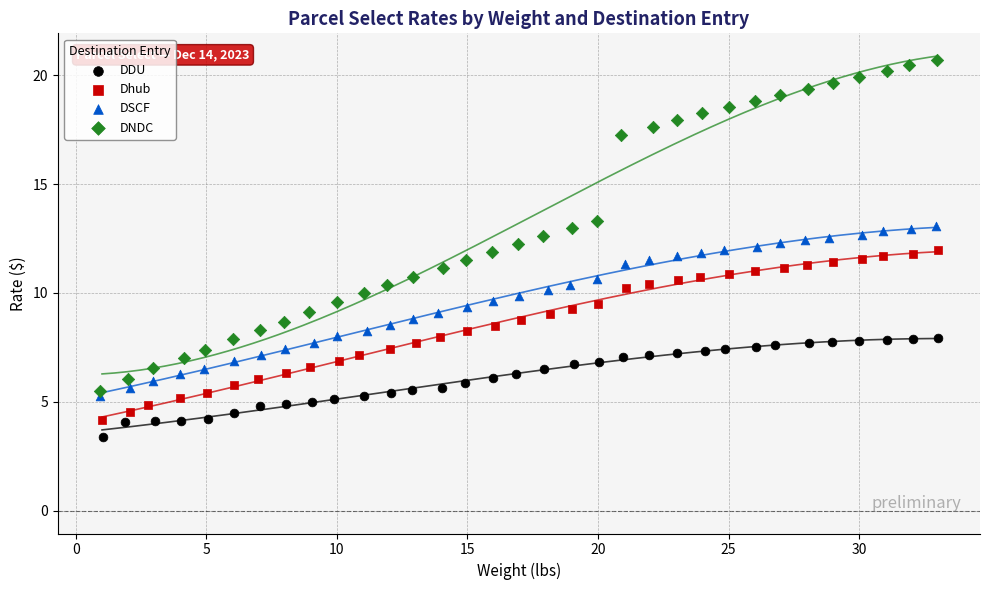

Which series reaches the maximum Y coordinate?

DNDC